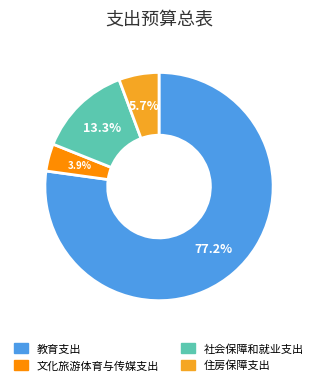

Which slice is the smallest?

文化旅游体育与传媒支出